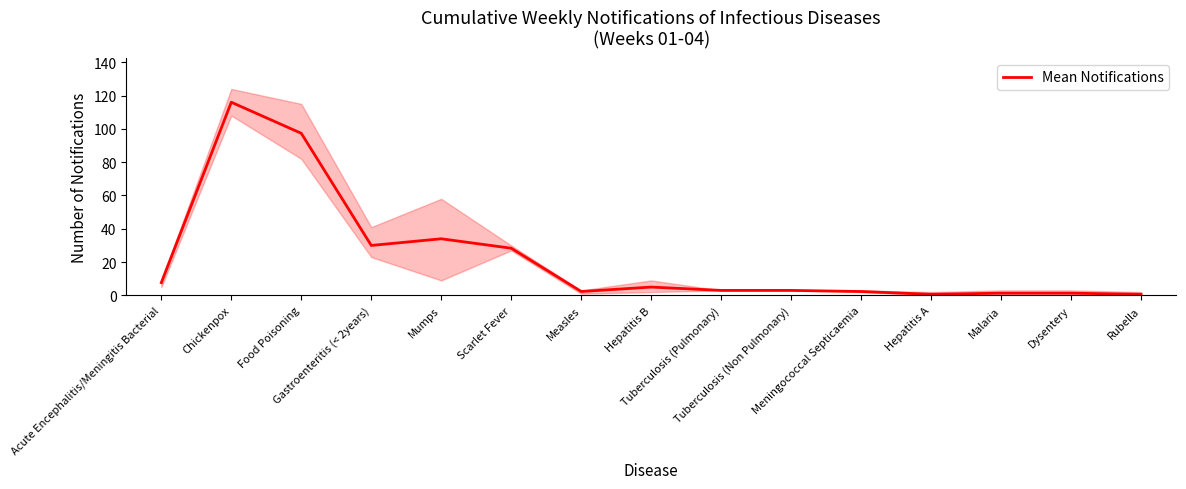

Where is the first local minimum?

Gastroenteritis (< 2years)